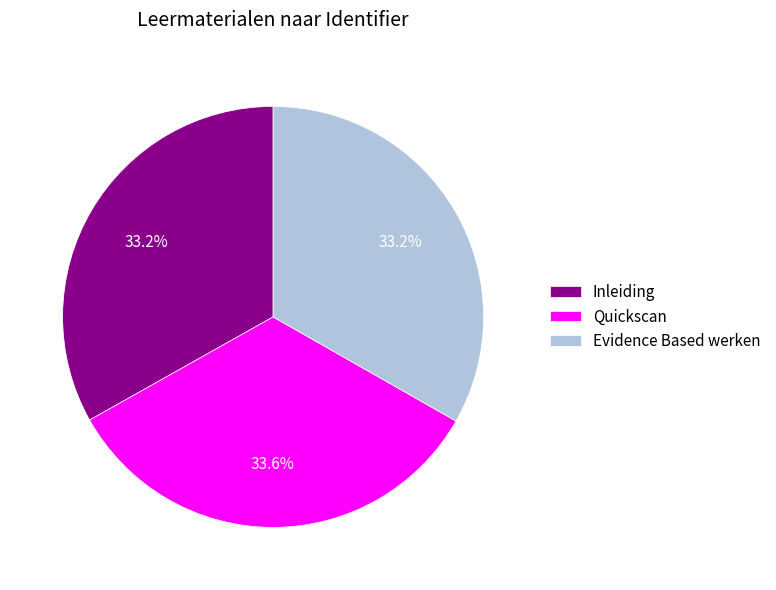

What percentage is NOT represented by Quickscan?

66.4%